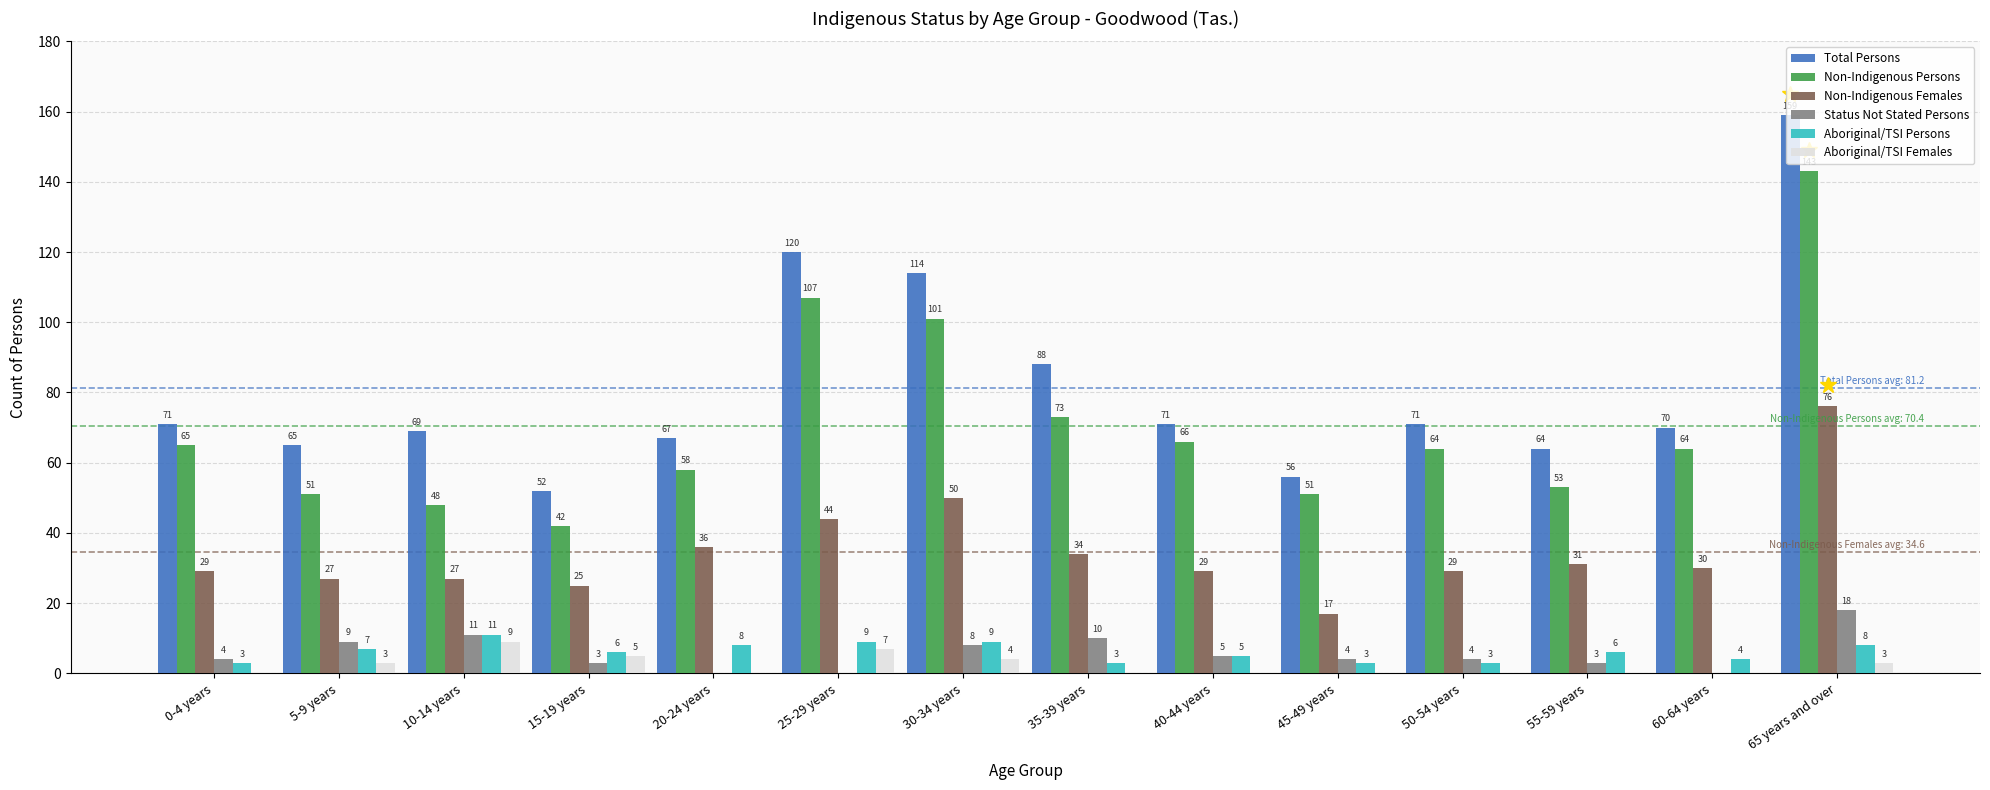

What is the highest value of the Aboriginal/TSI Females series?

9